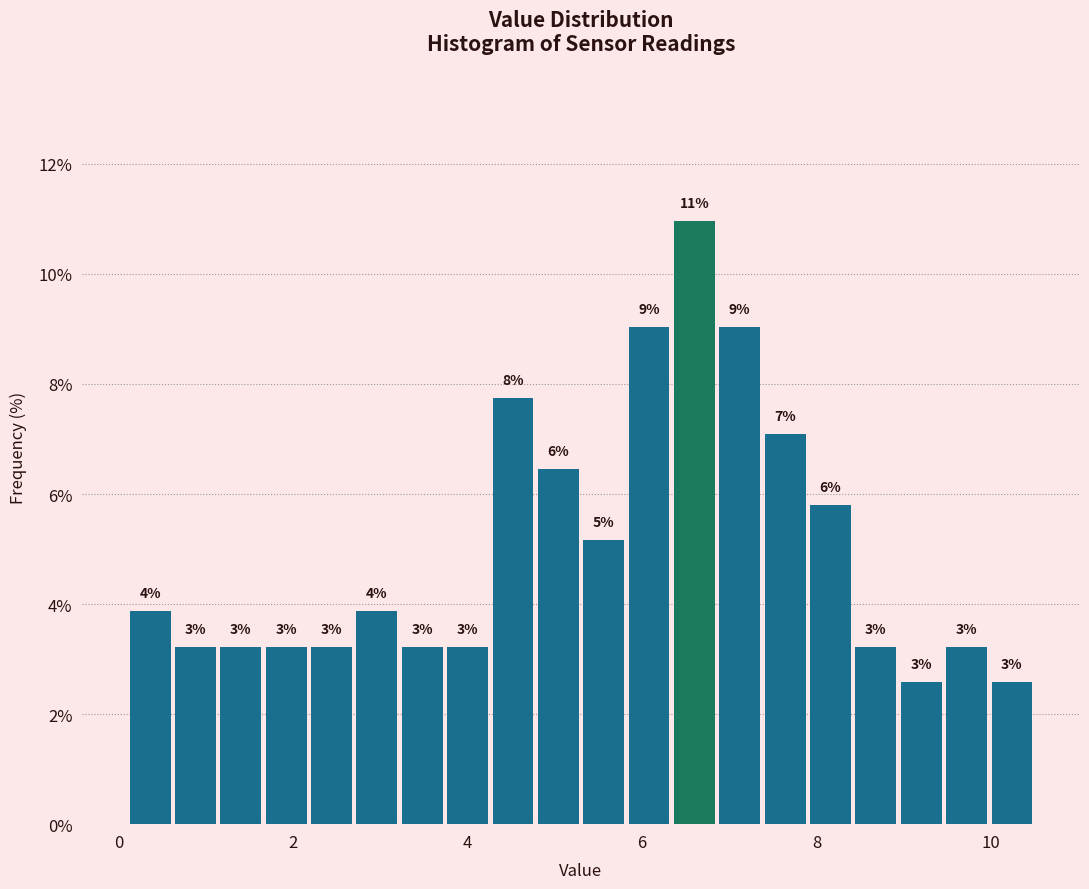

Read against the x-axis, roughly where is the centre of the tallest bar?

6.6